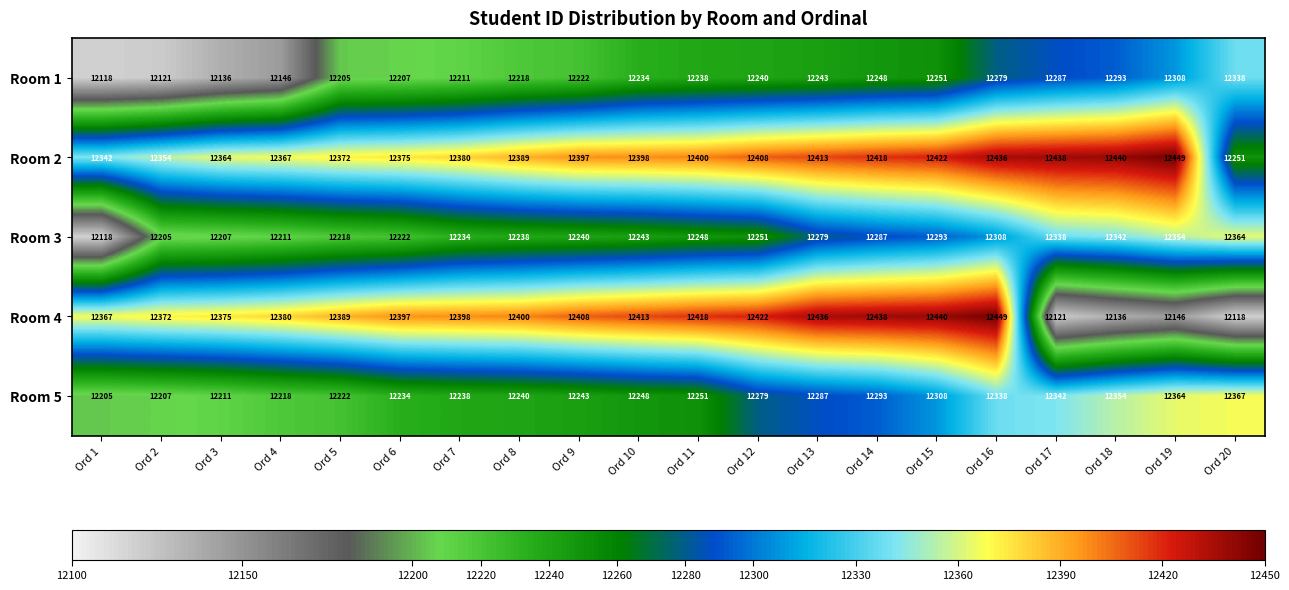

Count the number of categories in the chart.

20